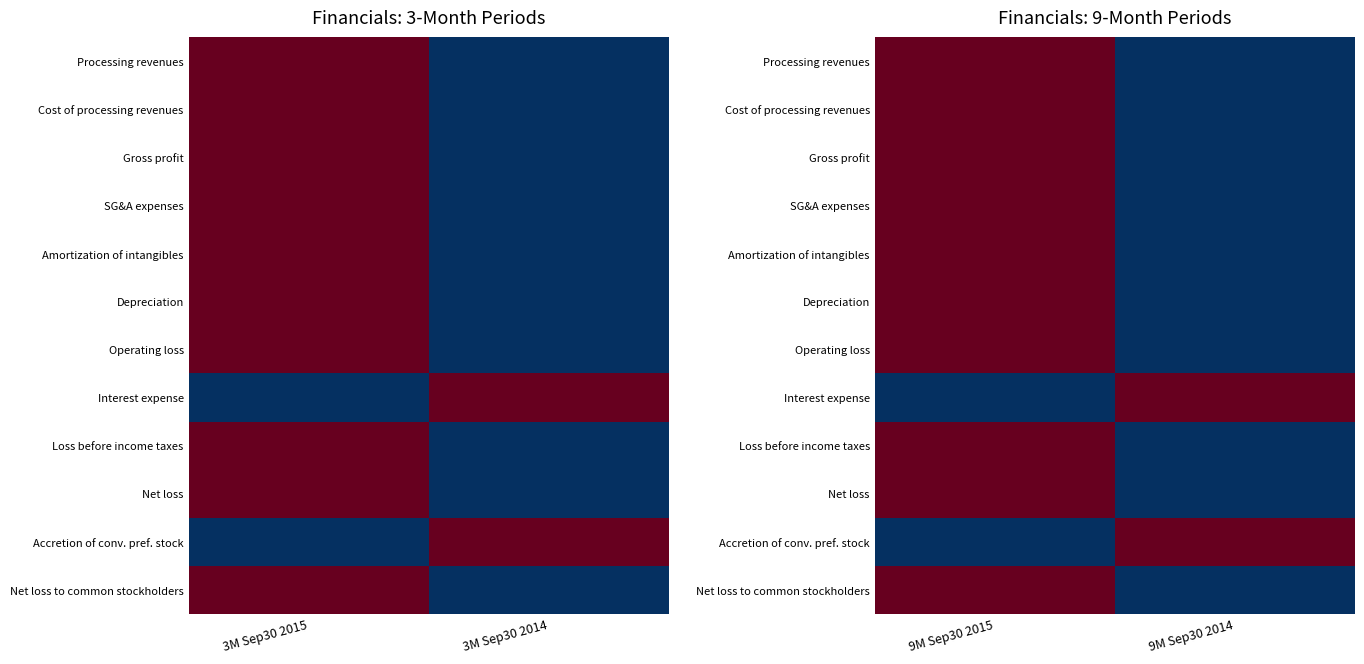

The Accretion of conv. pref. stock series shows 1 at 9M Sep30 2014. True or false?

True